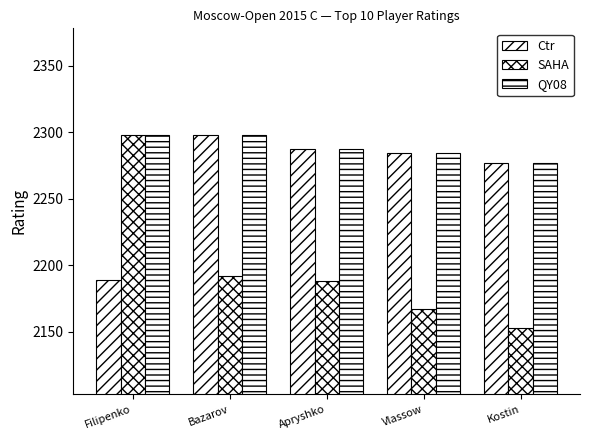

How many categories are shown in the chart?

5